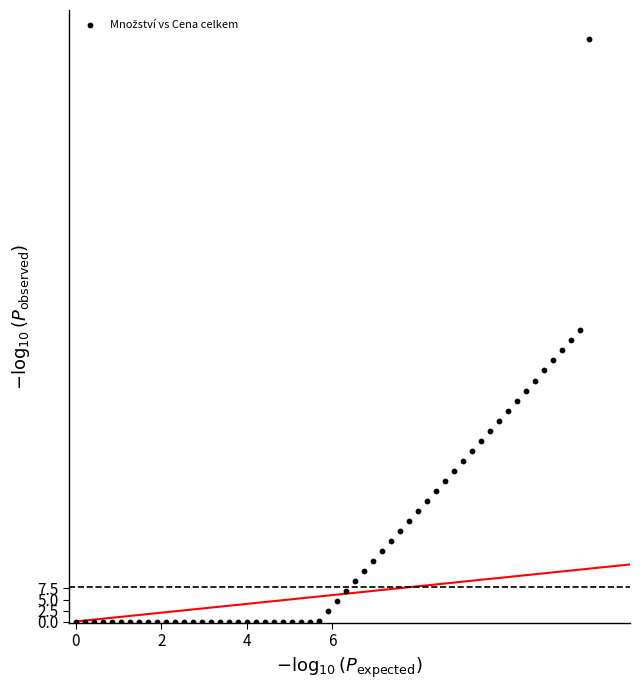

What is the range of Y values (max minus min)?

132.3